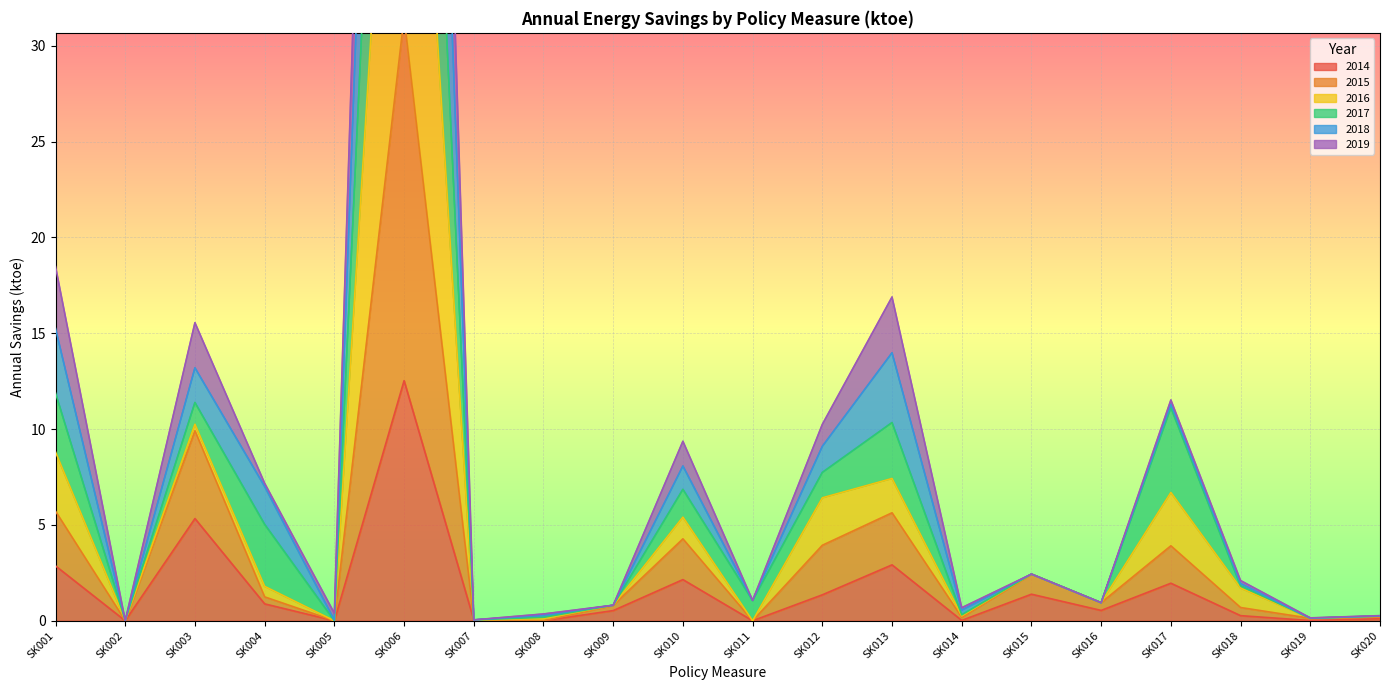

At which category does 2014 reach its first local valley?

SK002